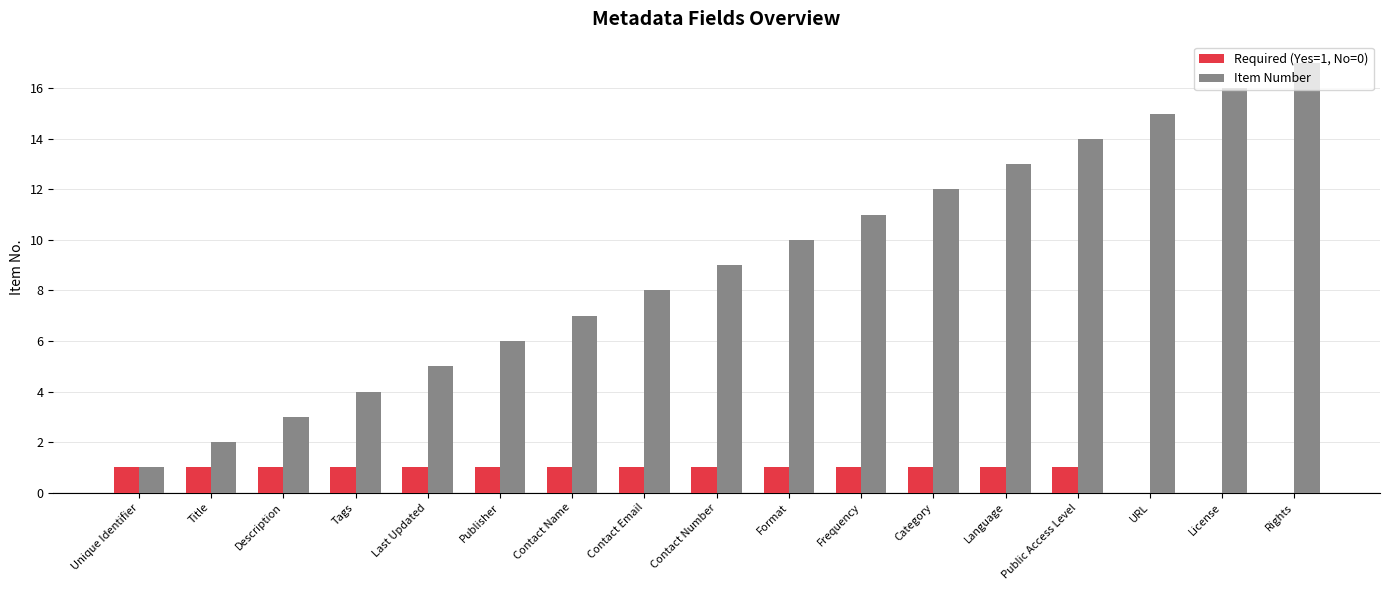

What is the total value across all series at Contact Number?

10